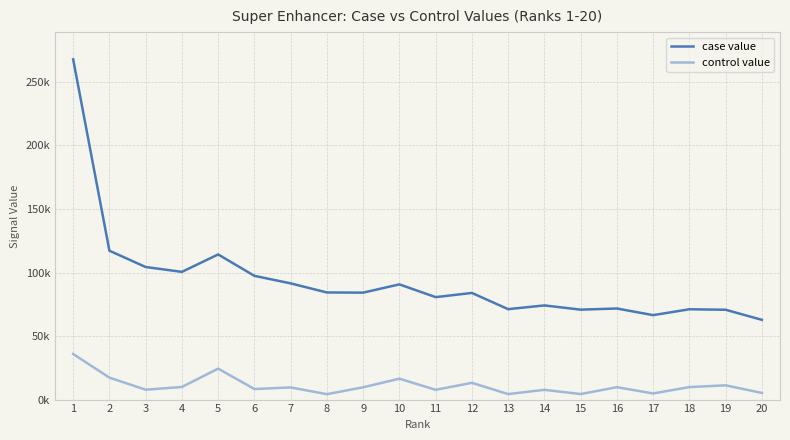

What is the total value across all series at 14?

81779.6